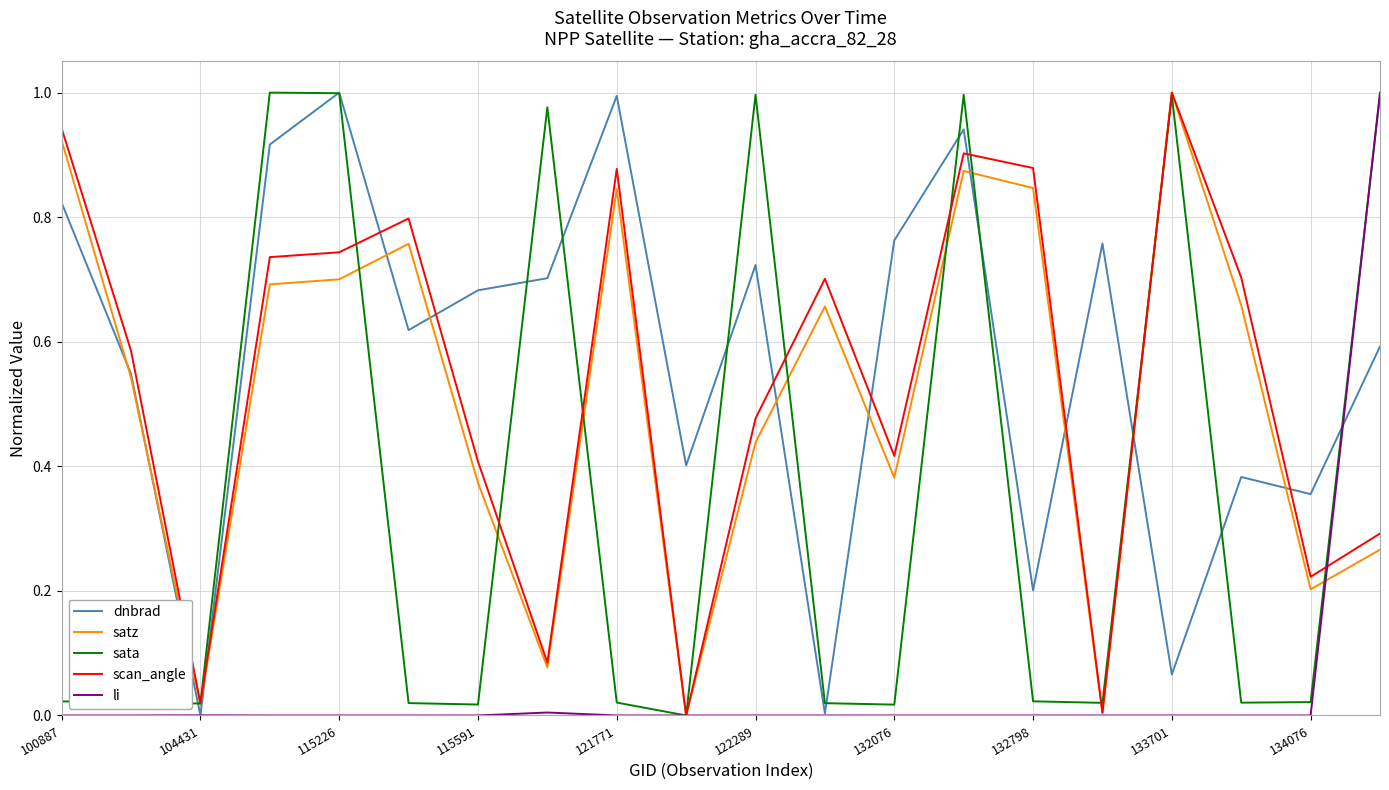

How many interior local peaks does the sata series have?

5